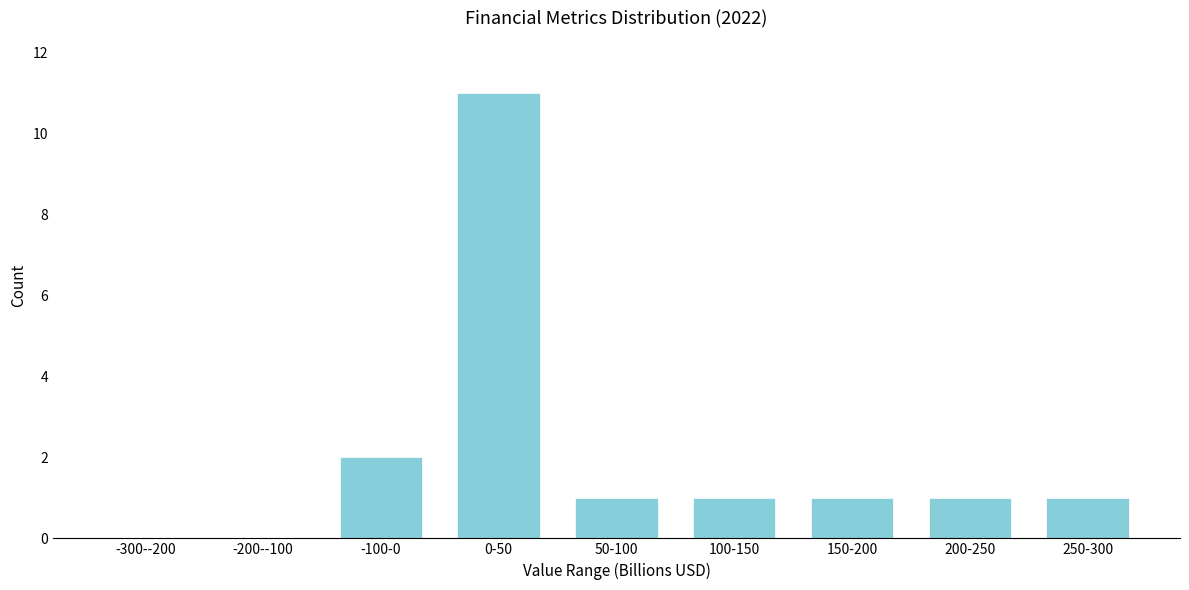

Reading right to left, what are all the values shown in this chart?

250-300=1	200-250=1	150-200=1	100-150=1	50-100=1	0-50=11	-100-0=2	-200--100=0	-300--200=0